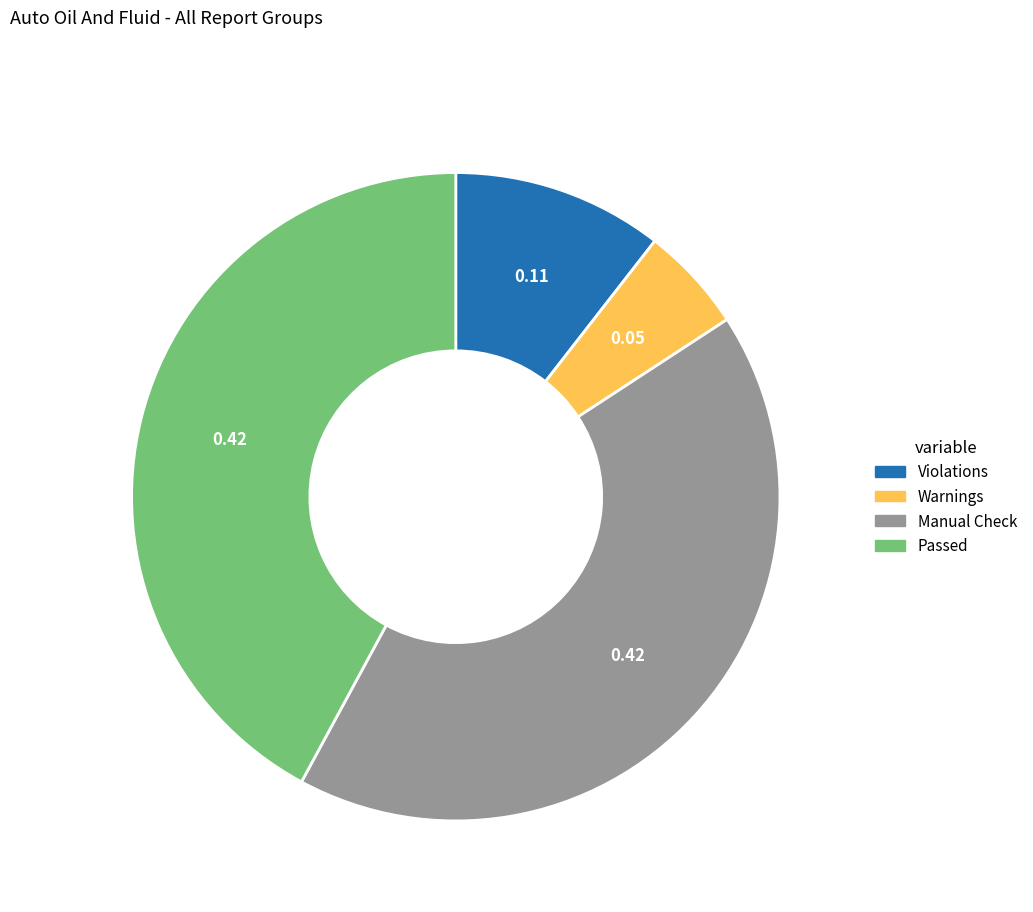

Which slice is the smallest?

Warnings